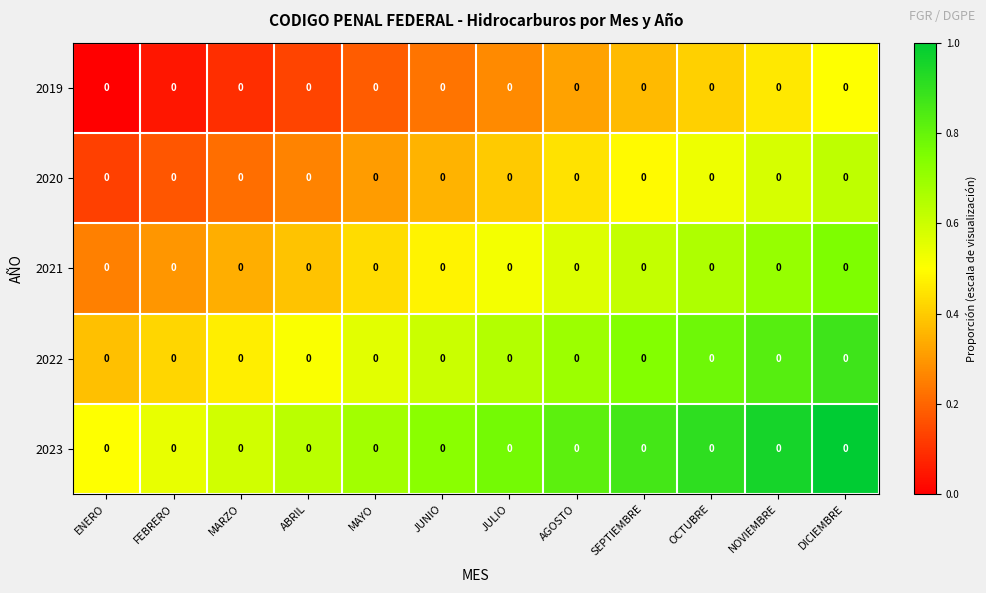

List the series in order of their overall mean, highest first.

2023, 2022, 2021, 2020, 2019